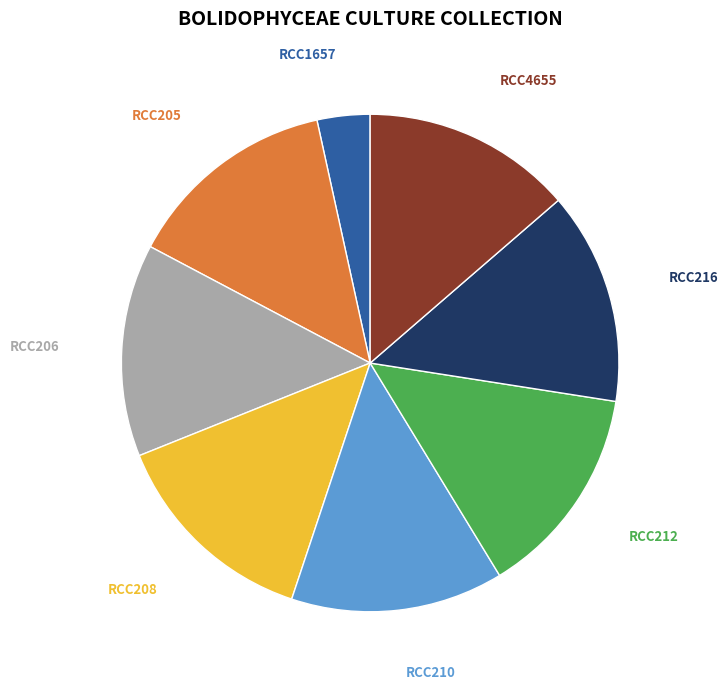

The RCC208 slice represents 14% of the pie. True or false?

True